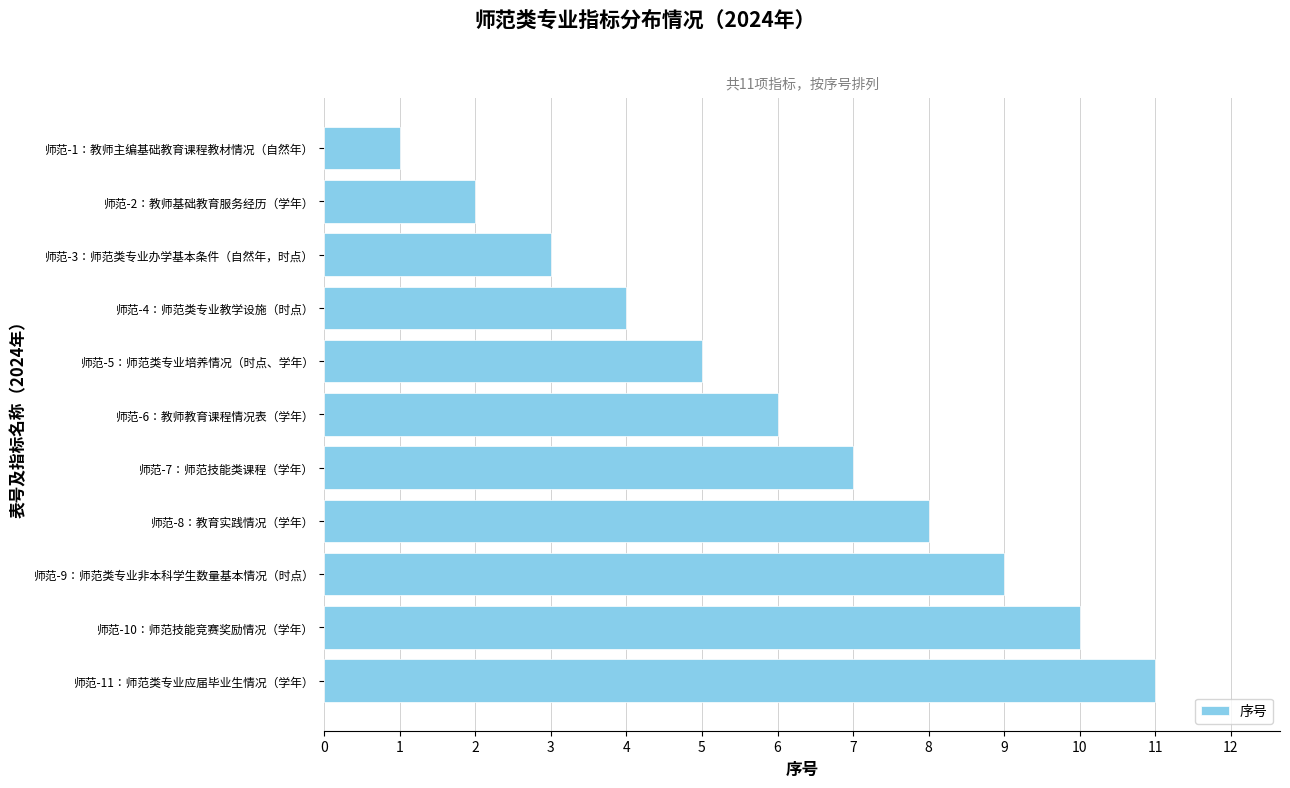

What is the sum of all values?

66